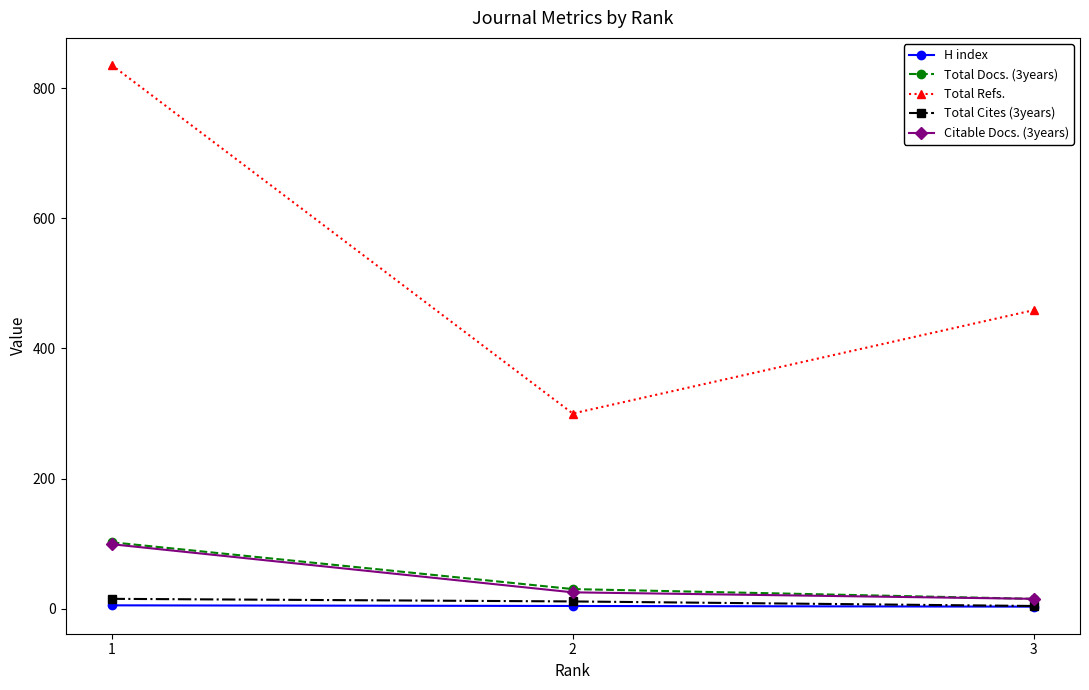

Which series has the largest total across all categories?

Total Refs.